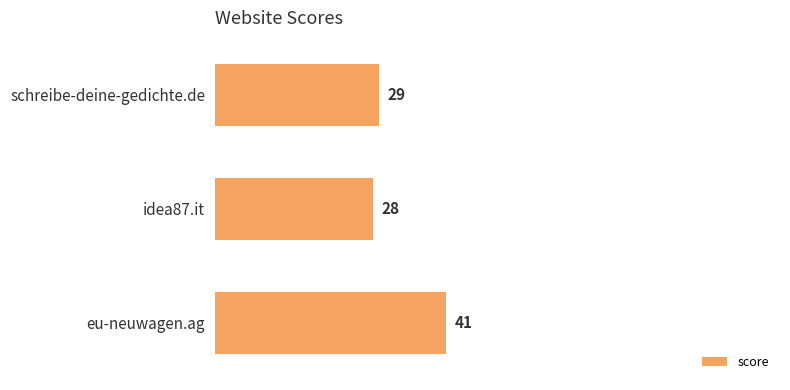

What is the approximate value at eu-neuwagen.ag, to the nearest 10?

40